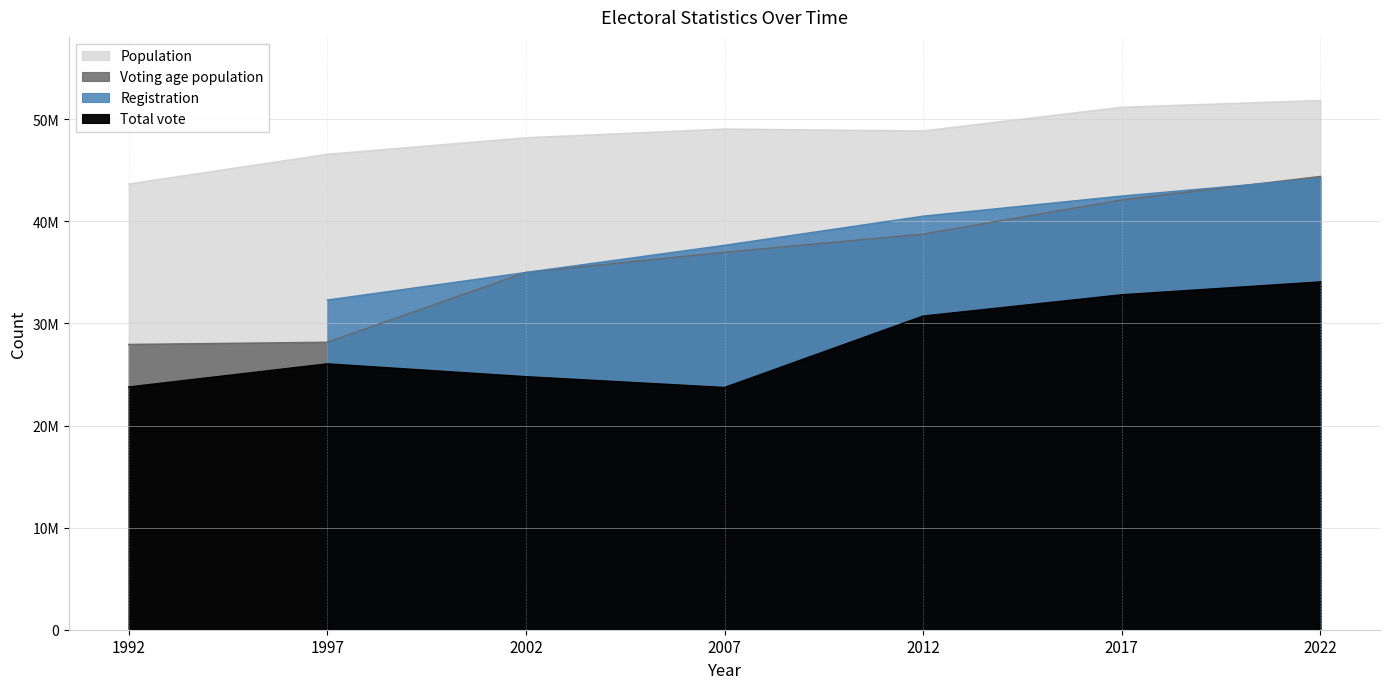

At which category does Total vote reach its first local peak?

1997